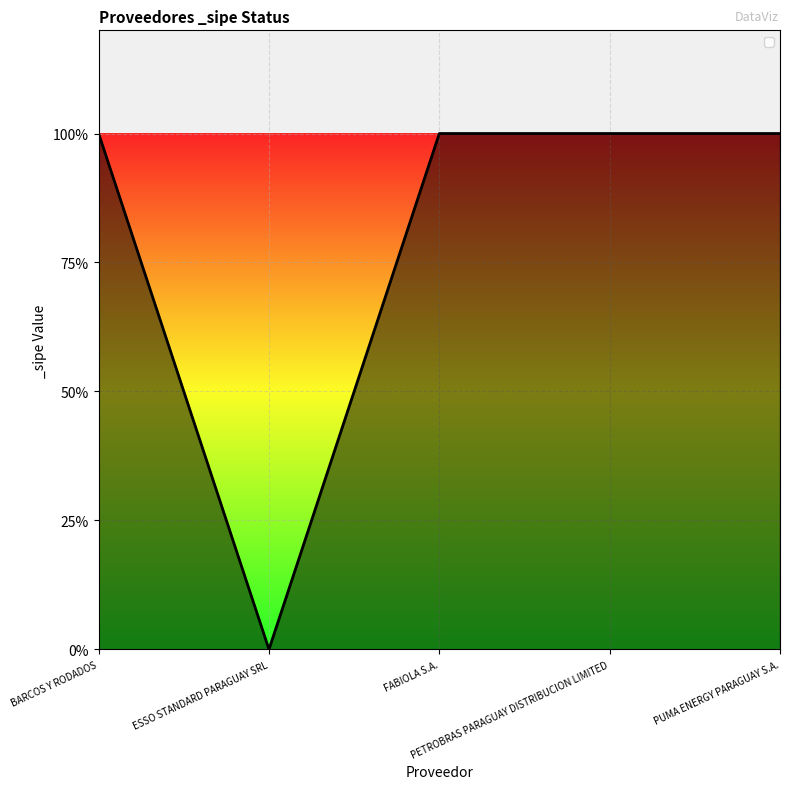

Does the chart have visible grid lines?

Yes